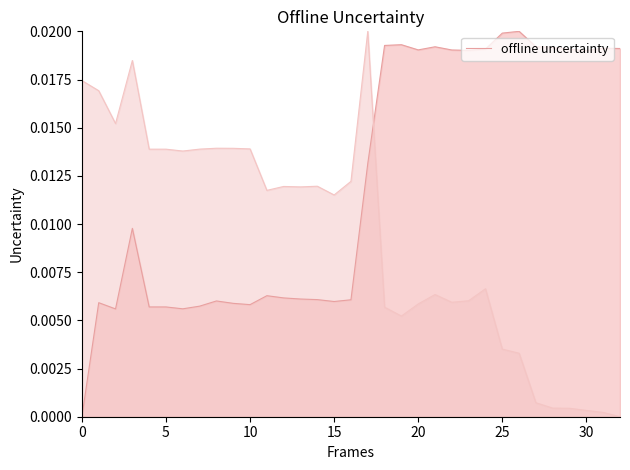

What is the label of the 17th point from the left?

16